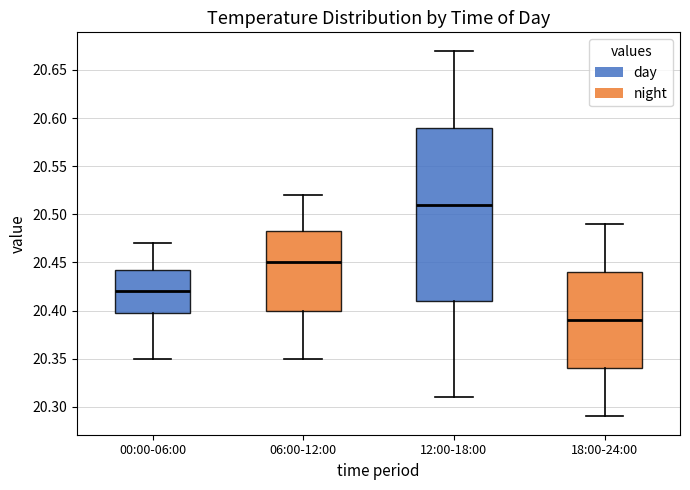

Which box is the tallest, from its lower edge to its upper edge?

12:00-18:00